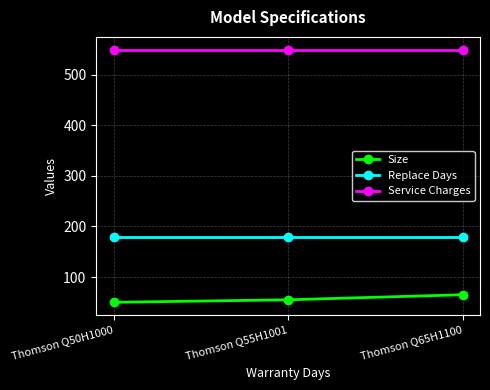

What is the label of the 3rd point from the right?

Thomson Q50H1000